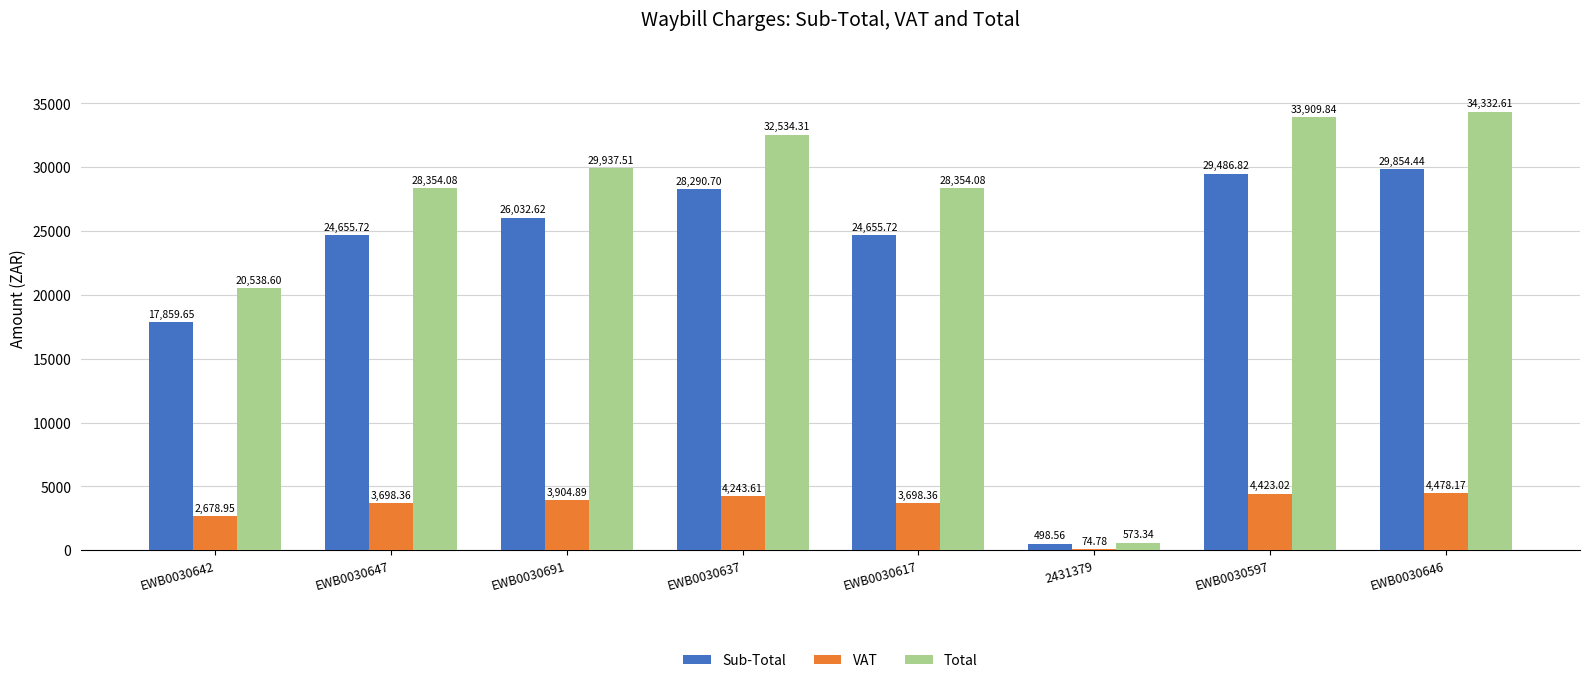

How many series are shown in this chart?

3